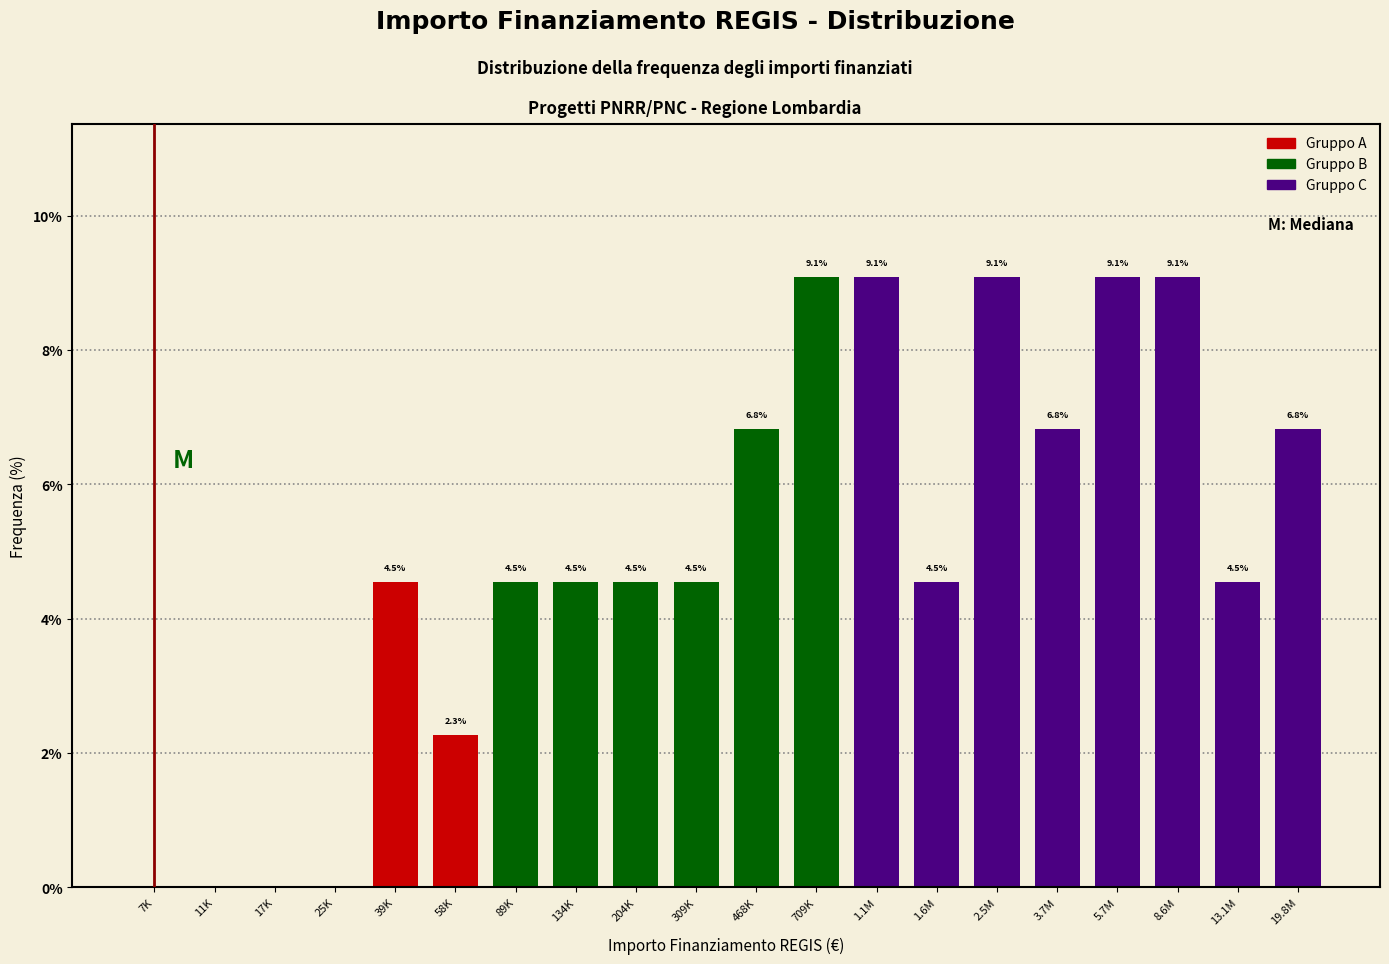

Reading left to right, what are all the values shown in this chart?

7K=0.0	11K=0.0	17K=0.0	25K=0.0	39K=4.5	58K=2.3	89K=4.5	134K=4.5	204K=4.5	309K=4.5	468K=6.8	709K=9.1	1.1M=9.1	1.6M=4.5	2.5M=9.1	3.7M=6.8	5.7M=9.1	8.6M=9.1	13.1M=4.5	19.8M=6.8